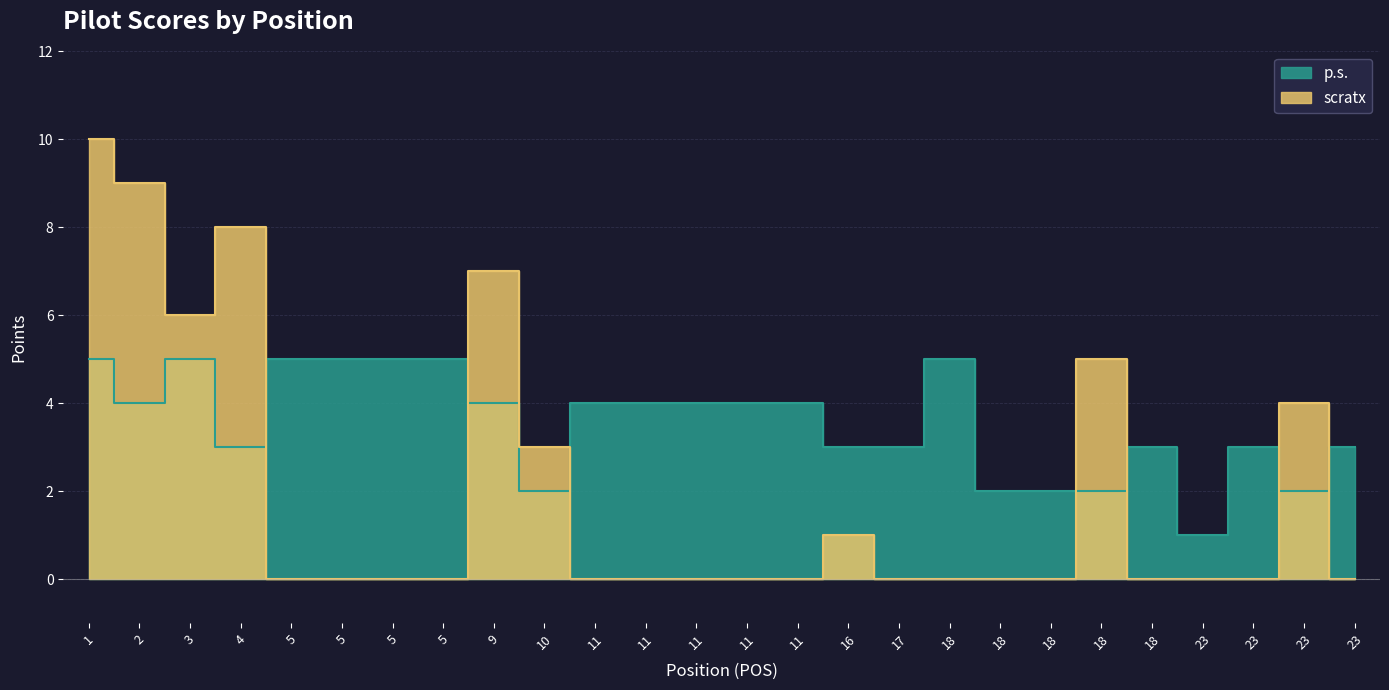

The p.s. series shows 2 at 18. True or false?

True